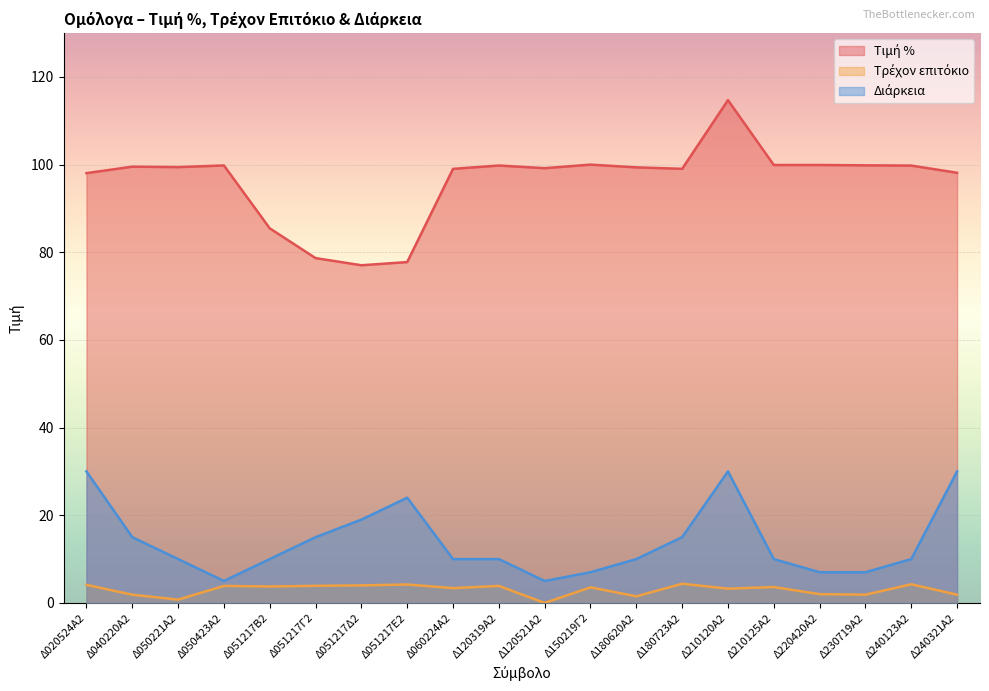

True or false: Διάρκεια and Τρέχον επιτόκιο intersect in this chart.

False